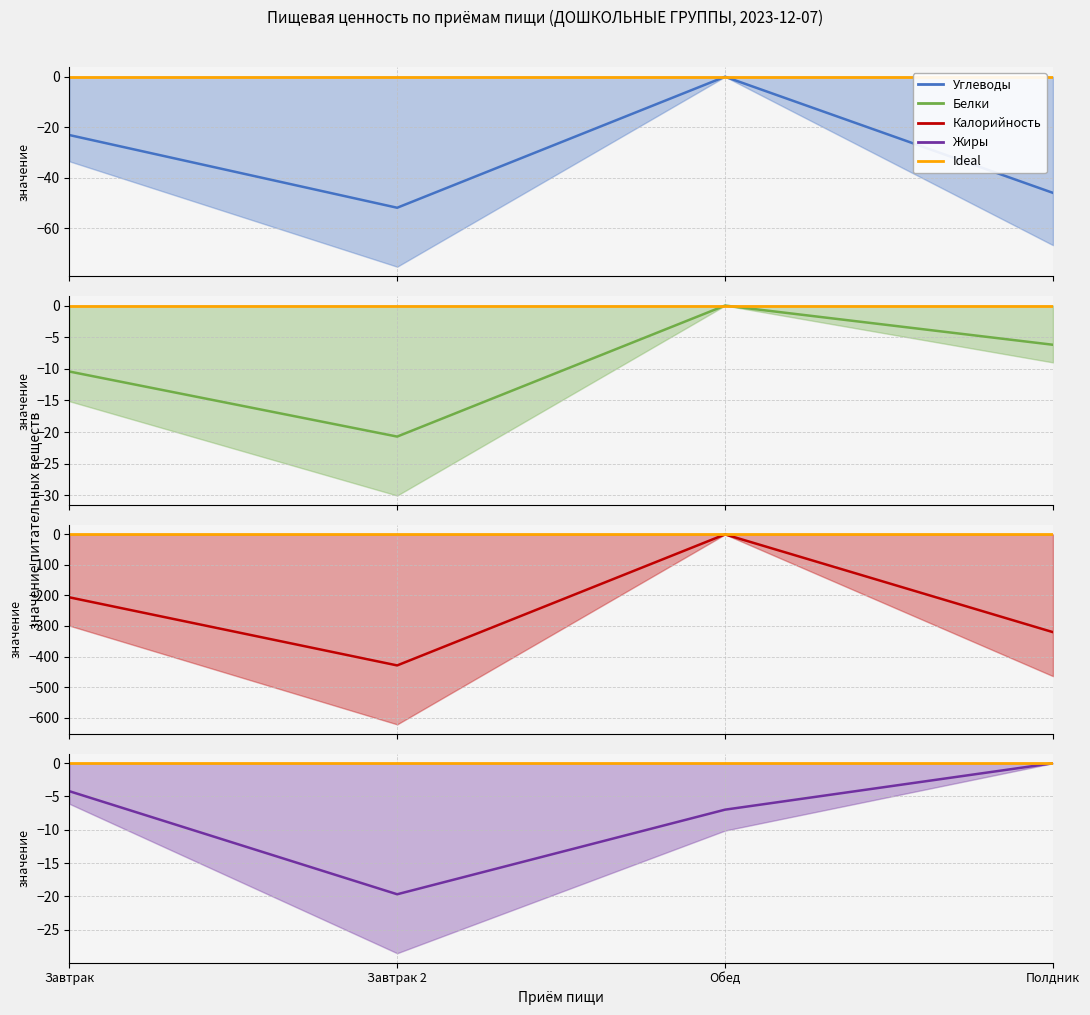

At how many categories does at least one series exceed -415?

4